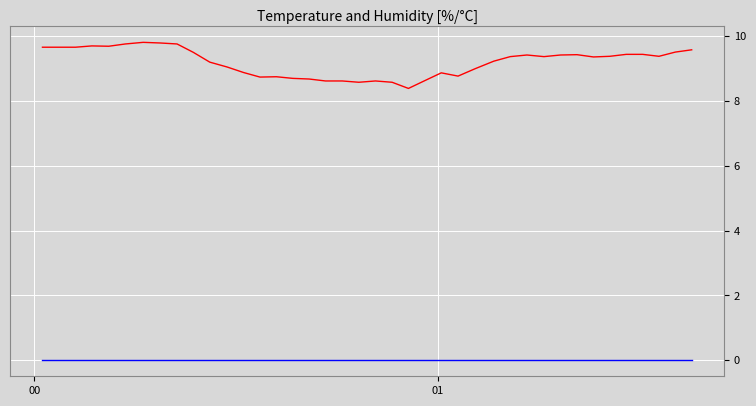

How many lines are shown in the chart?

2